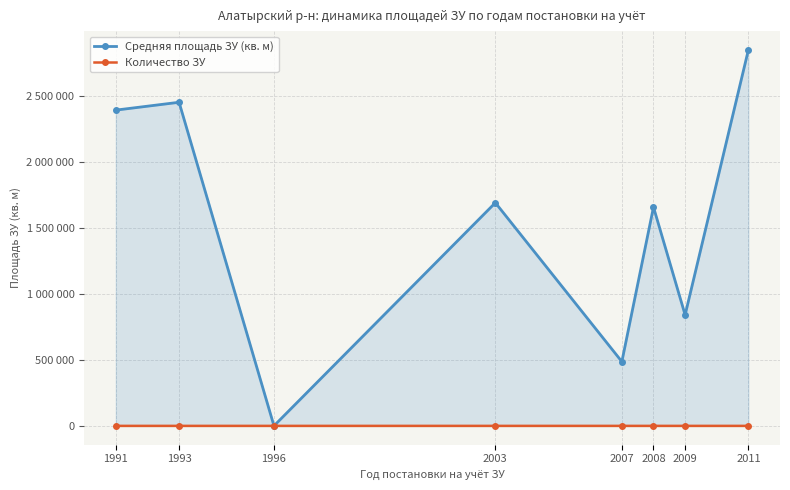

How many data points in Средняя площадь ЗУ (кв. м) are above 1693499?

3